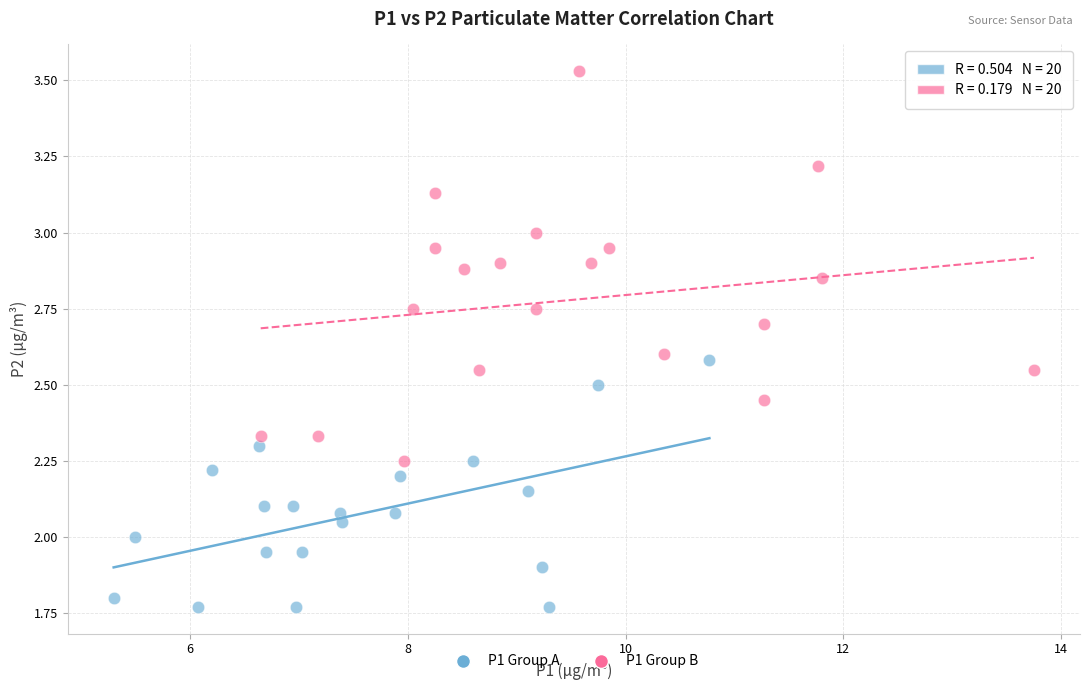

Which series has the widest spread of Y values?

P1 Group B